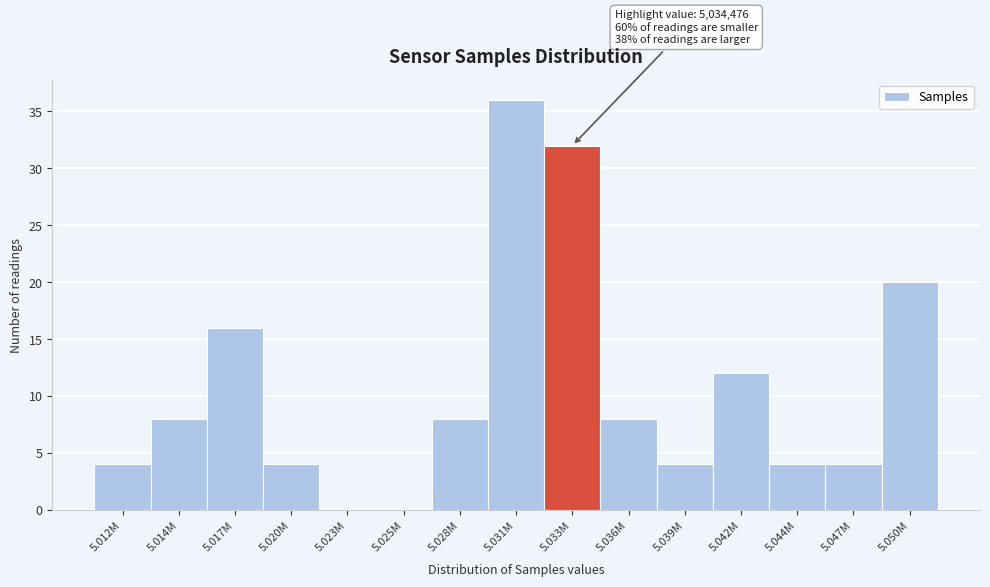

Reading left to right, list all the values displayed in this chart.

5.012M=4	5.014M=8	5.017M=16	5.020M=4	5.023M=0	5.025M=0	5.028M=8	5.031M=36	5.033M=32	5.036M=8	5.039M=4	5.042M=12	5.044M=4	5.047M=4	5.050M=20